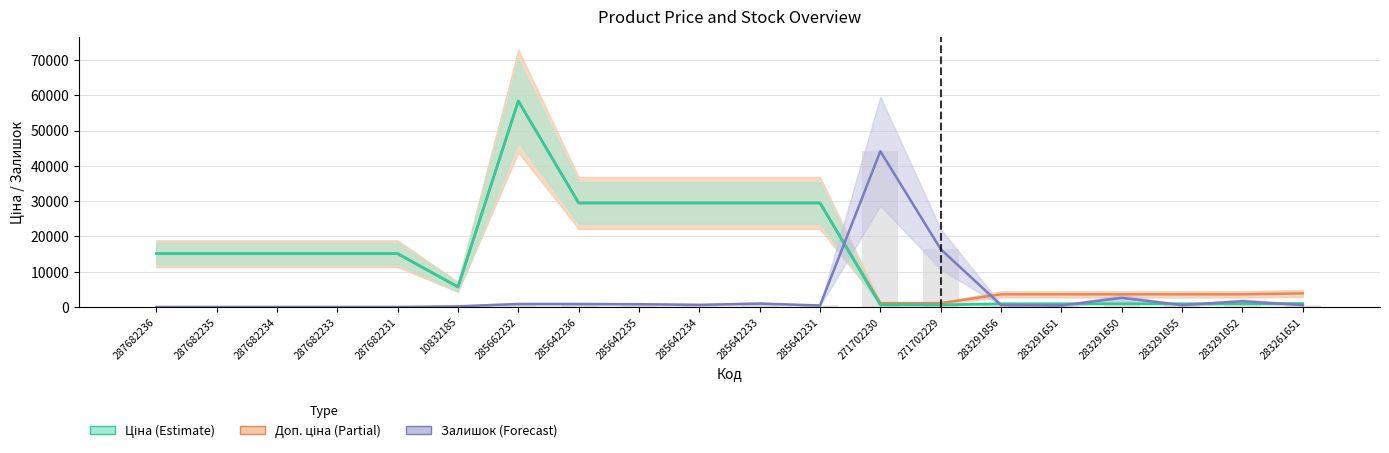

What is the average value of the Ціна series?

14689.0